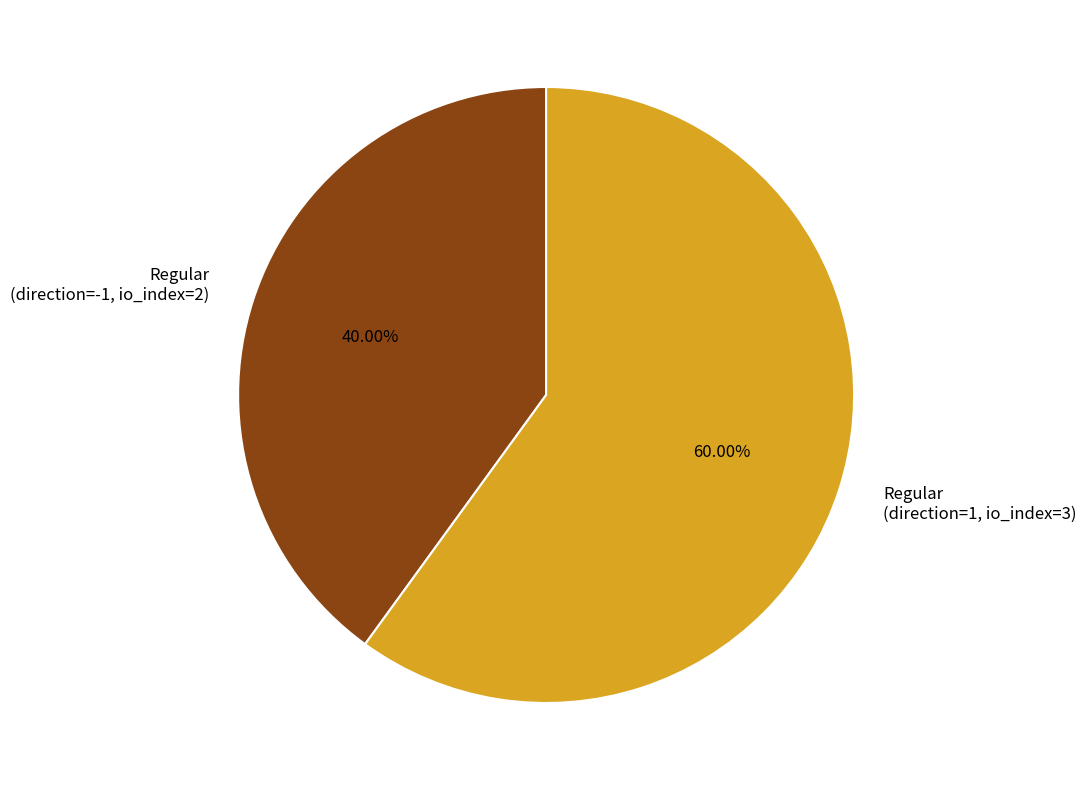

What is the majority slice?

Regular (direction=1, io_index=3)